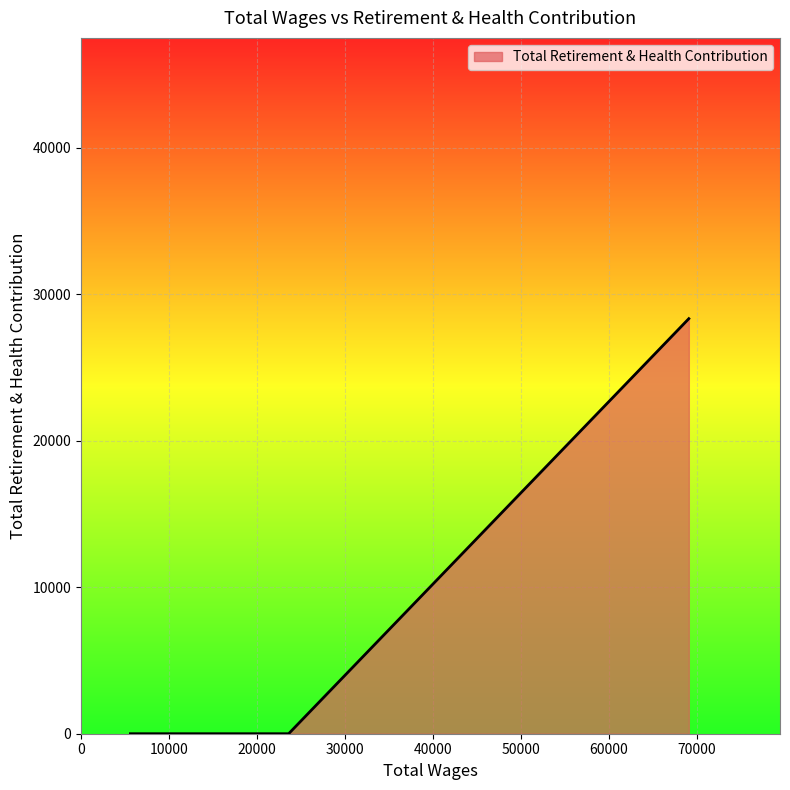

True or false: the data has more than 2 interior local peaks.

False